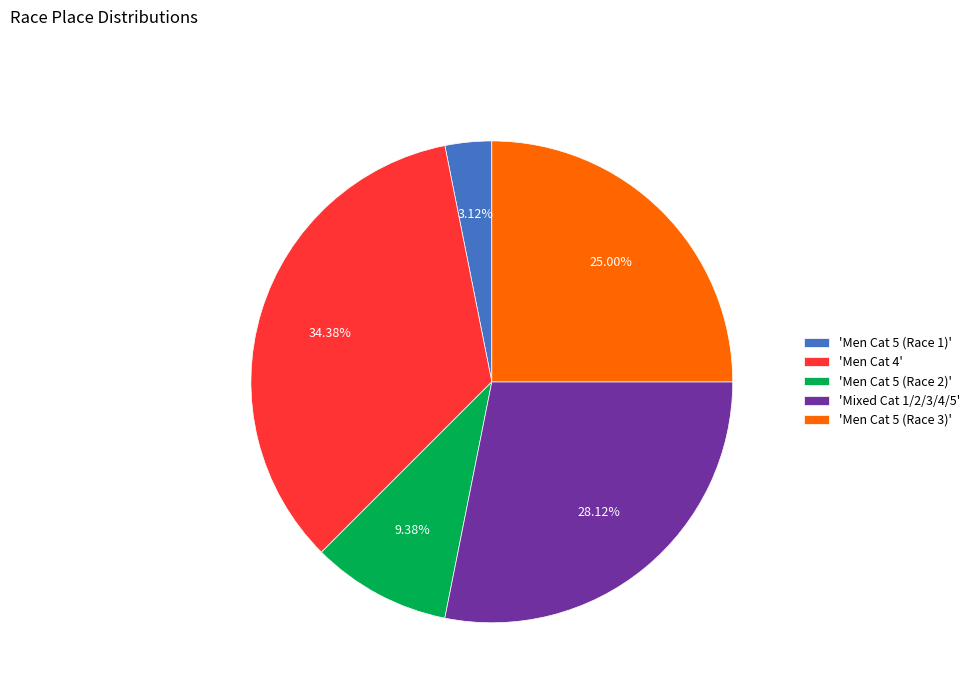

Is 'Men Cat 5 (Race 1)' the majority of the pie?

No